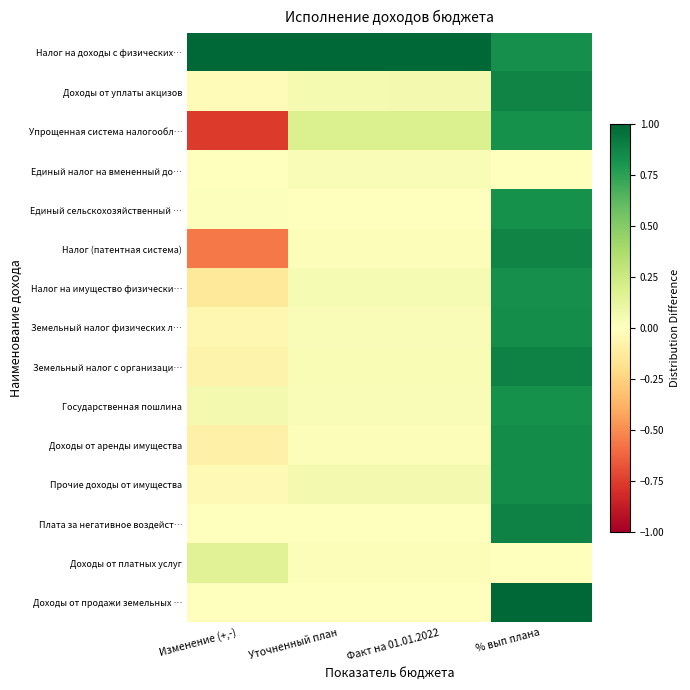

Which series has the widest spread of values?

Упрощенная система налогообл…